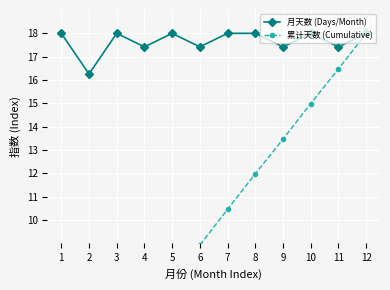

What is the sum of the 累计天数 (Cumulative) values at 11 and 4?

22.4